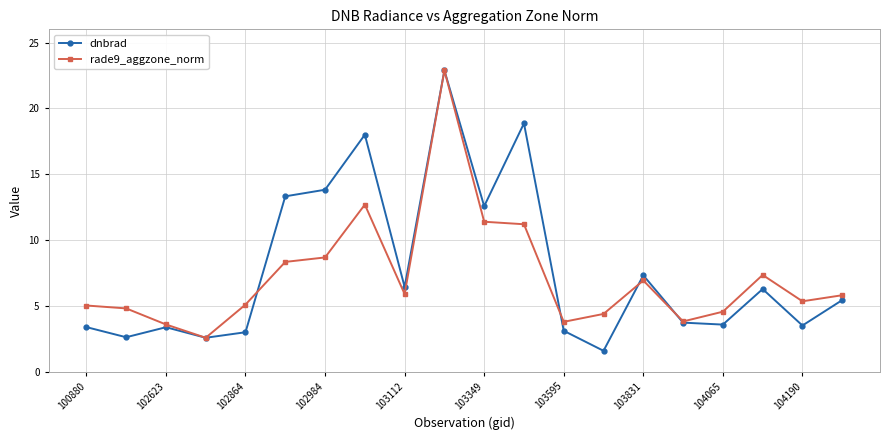

Rank the series by their average value, from lowest to highest.

rade9_aggzone_norm, dnbrad